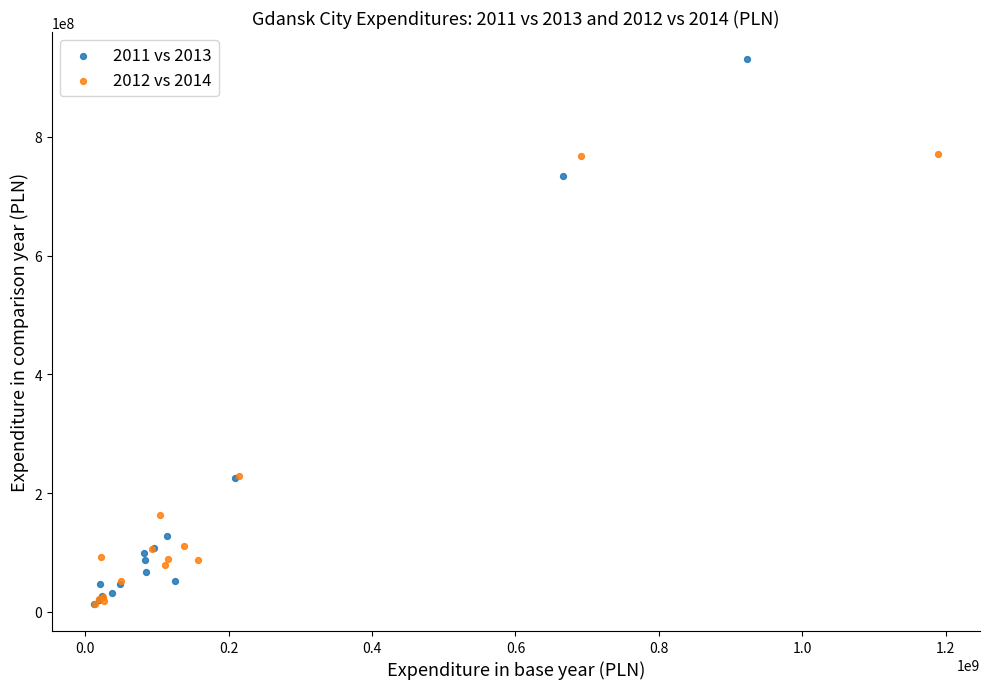

Which series has the largest Y range (max minus min)?

2011 vs 2013